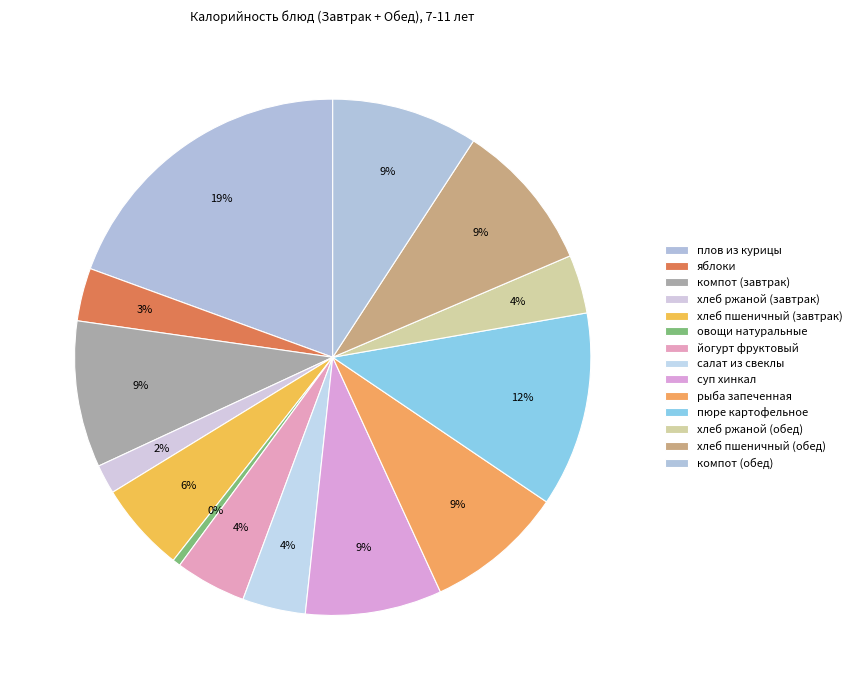

Is it true that компот (обед) is 1% of the pie?

False